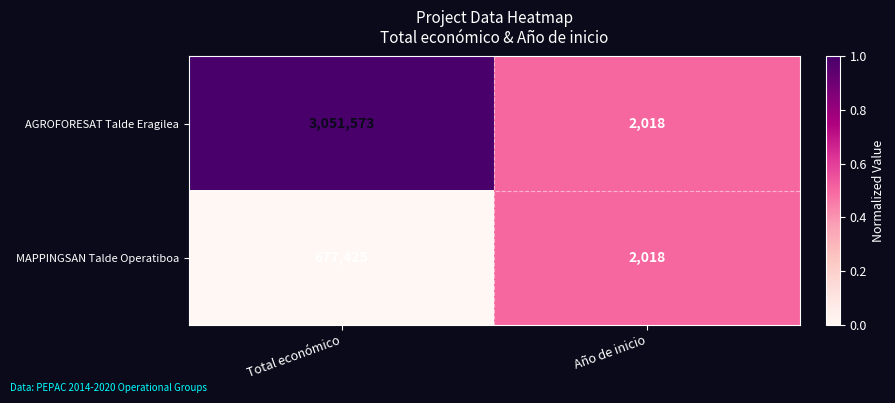

Where is AGROFORESAT Talde Eragilea nearest to the value 1526795?

Año de inicio